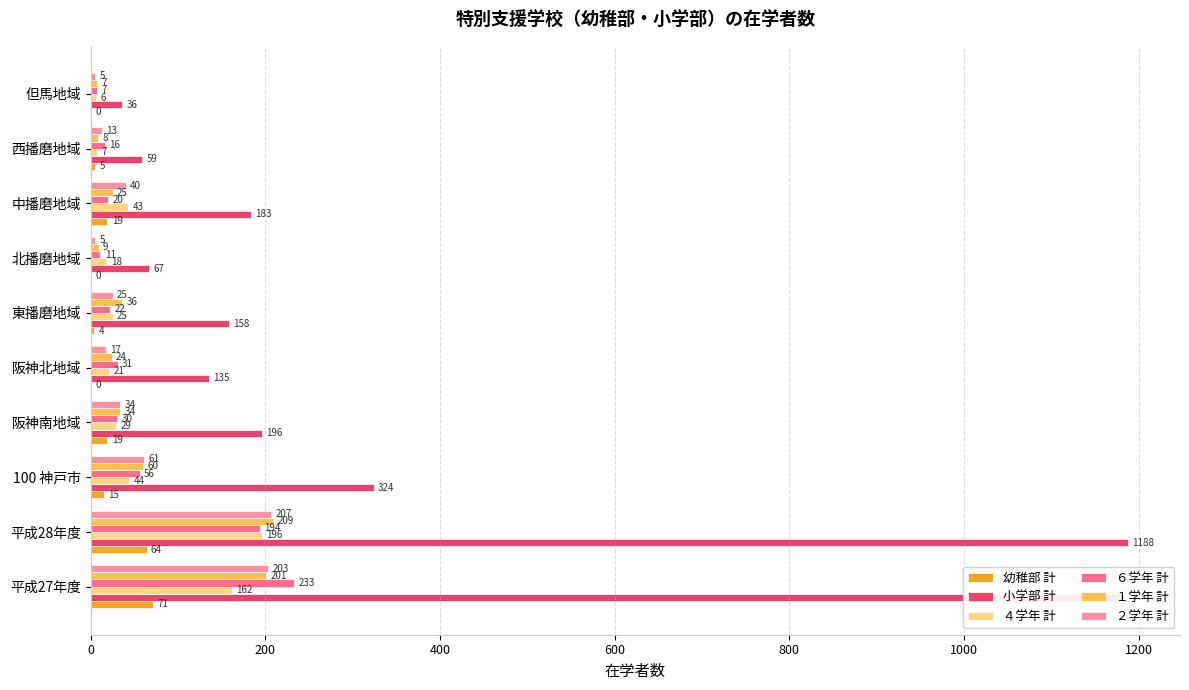

Which series changed the most between 100 神戸市 and 阪神南地域?

小学部 計